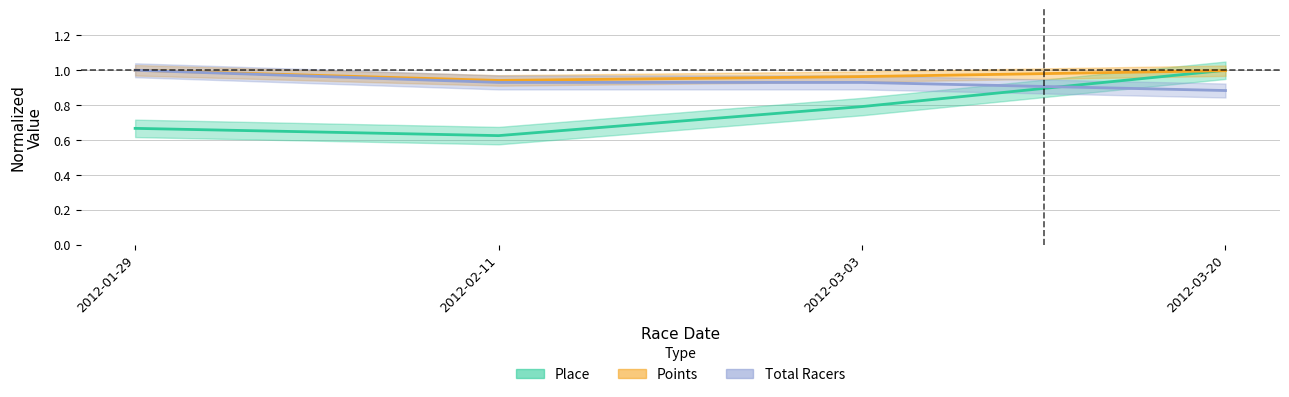

Rank the series at 2012-03-03 from lowest to highest value.

Place, Total Racers, Points